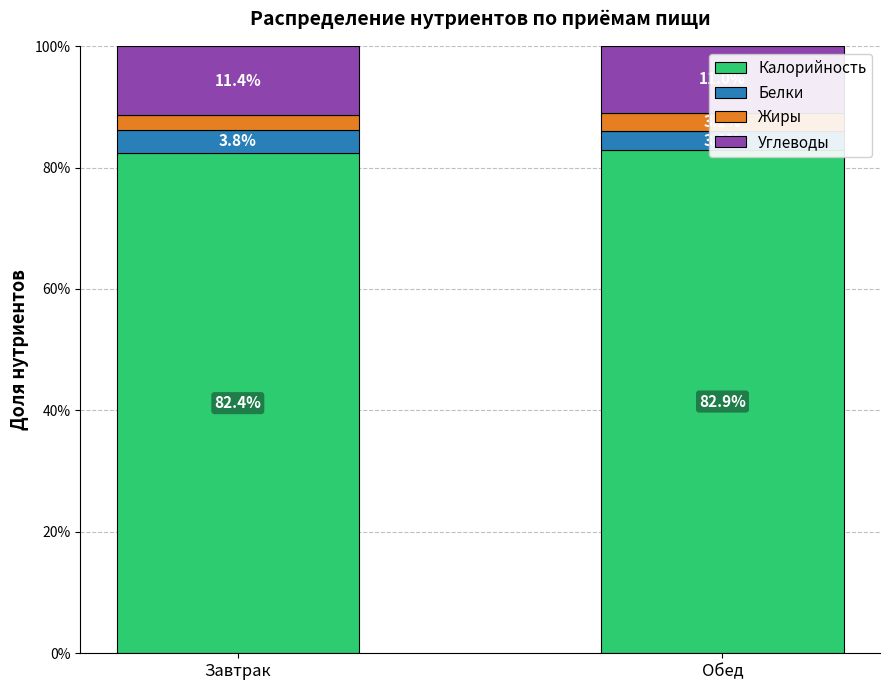

What is the label of the 1st bar from the left?

Завтрак